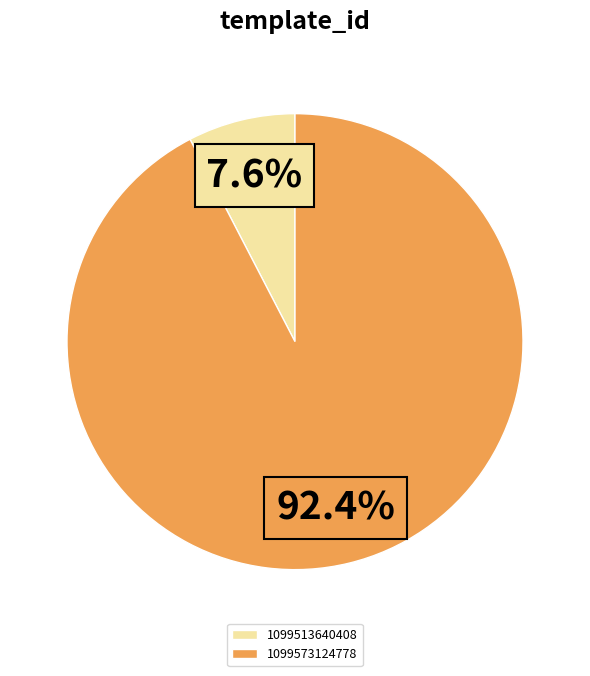

The 1099513640408 slice represents 8% of the pie. True or false?

True